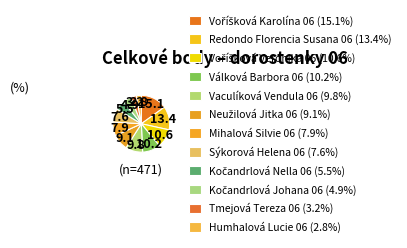

What is the total percentage of Neužilová Jitka 06 and Voříšková Veronika 06?

19.7%